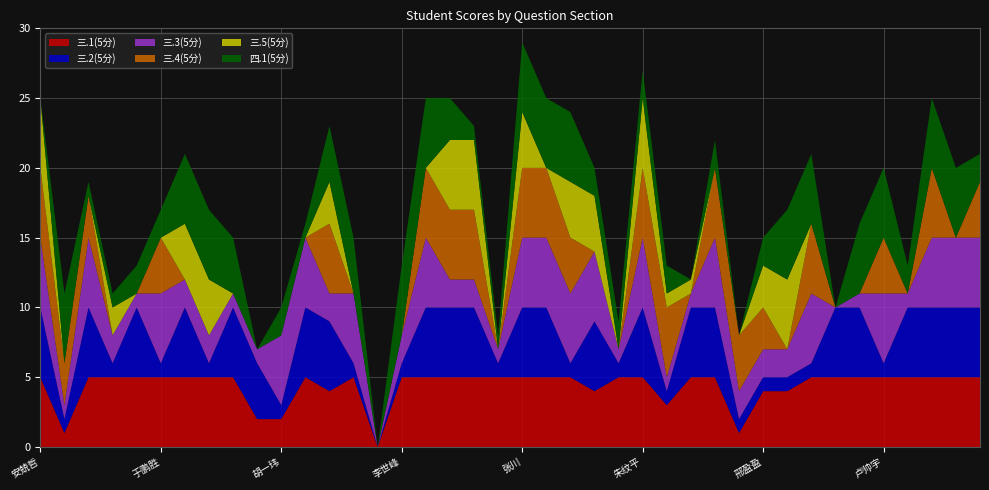

Reading left to right, transcribe all the data shown in this chart.

三.1(5分): 安兢哲=5	周雅濛=1	许鑫=5	康培田=5	柯奎昊=5	于鹏胜=5	曹子雨=5	赵炳强=5	管超=5	刘黄沐汉=2	胡一玮=2	王小蛮=5	李科翰=4	李瑞强=5	马骏=0	李世峰=5	王文静=5	巩世林=5	康毅彬=5	田遵旬=5	张川=5	张静茹=5	陈贝娜=5	朱朴帆=4	伊栩平=5	朱纹平=5	管军=3	赵然=5	刘晓鹏=5	张瑞超=1	邢盈盈=4	李文哲=4	陈博冉=5	陈一=5	张铭=5	卢帅宇=5	刘章林=5	樊业坤=5	许文莉=5	熊璐瑶=5
三.2(5分): 安兢哲=5	周雅濛=1	许鑫=5	康培田=1	柯奎昊=5	于鹏胜=1	曹子雨=5	赵炳强=1	管超=5	刘黄沐汉=4	胡一玮=1	王小蛮=5	李科翰=5	李瑞强=1	马骏=0	李世峰=1	王文静=5	巩世林=5	康毅彬=5	田遵旬=1	张川=5	张静茹=5	陈贝娜=1	朱朴帆=5	伊栩平=1	朱纹平=5	管军=1	赵然=5	刘晓鹏=5	张瑞超=1	邢盈盈=1	李文哲=1	陈博冉=1	陈一=5	张铭=5	卢帅宇=1	刘章林=5	樊业坤=5	许文莉=5	熊璐瑶=5
三.3(5分): 安兢哲=5	周雅濛=1	许鑫=5	康培田=2	柯奎昊=1	于鹏胜=5	曹子雨=2	赵炳强=2	管超=1	刘黄沐汉=1	胡一玮=5	王小蛮=5	李科翰=2	李瑞强=5	马骏=0	李世峰=2	王文静=5	巩世林=2	康毅彬=2	田遵旬=1	张川=5	张静茹=5	陈贝娜=5	朱朴帆=5	伊栩平=1	朱纹平=5	管军=1	赵然=1	刘晓鹏=5	张瑞超=2	邢盈盈=2	李文哲=2	陈博冉=5	陈一=0	张铭=1	卢帅宇=5	刘章林=1	樊业坤=5	许文莉=5	熊璐瑶=5
三.4(5分): 安兢哲=5	周雅濛=3	许鑫=3	康培田=0	柯奎昊=0	于鹏胜=4	曹子雨=0	赵炳强=0	管超=0	刘黄沐汉=0	胡一玮=0	王小蛮=0	李科翰=5	李瑞强=0	马骏=0	李世峰=0	王文静=5	巩世林=5	康毅彬=5	田遵旬=0	张川=5	张静茹=5	陈贝娜=4	朱朴帆=0	伊栩平=0	朱纹平=5	管军=5	赵然=0	刘晓鹏=5	张瑞超=4	邢盈盈=3	李文哲=0	陈博冉=5	陈一=0	张铭=0	卢帅宇=4	刘章林=0	樊业坤=5	许文莉=0	熊璐瑶=4
三.5(5分): 安兢哲=5	周雅濛=0	许鑫=0	康培田=2	柯奎昊=0	于鹏胜=0	曹子雨=4	赵炳强=4	管超=0	刘黄沐汉=0	胡一玮=0	王小蛮=0	李科翰=3	李瑞强=0	马骏=0	李世峰=0	王文静=0	巩世林=5	康毅彬=5	田遵旬=0	张川=4	张静茹=0	陈贝娜=4	朱朴帆=4	伊栩平=0	朱纹平=5	管军=1	赵然=1	刘晓鹏=0	张瑞超=0	邢盈盈=3	李文哲=5	陈博冉=0	陈一=0	张铭=0	卢帅宇=0	刘章林=0	樊业坤=0	许文莉=0	熊璐瑶=0
四.1(5分): 安兢哲=0	周雅濛=5	许鑫=1	康培田=1	柯奎昊=2	于鹏胜=2	曹子雨=5	赵炳强=5	管超=4	刘黄沐汉=0	胡一玮=2	王小蛮=1	李科翰=4	李瑞强=4	马骏=0	李世峰=5	王文静=5	巩世林=3	康毅彬=1	田遵旬=1	张川=5	张静茹=5	陈贝娜=5	朱朴帆=2	伊栩平=2	朱纹平=2	管军=2	赵然=0	刘晓鹏=2	张瑞超=0	邢盈盈=2	李文哲=5	陈博冉=5	陈一=0	张铭=5	卢帅宇=5	刘章林=2	樊业坤=5	许文莉=5	熊璐瑶=2